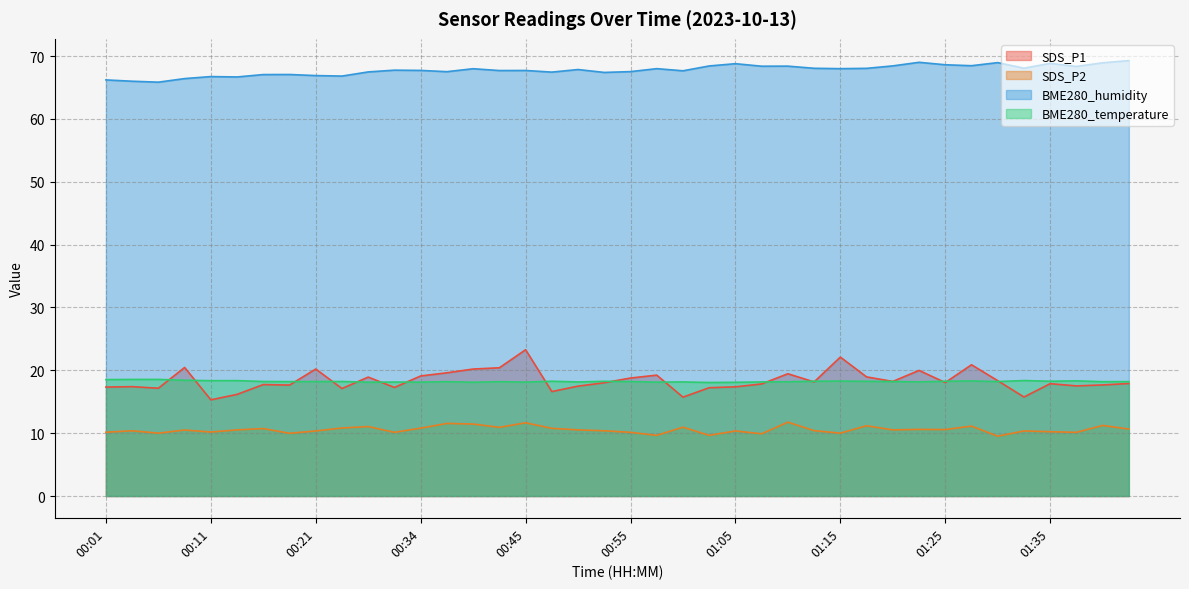

Which category has the highest value across all series?

01:43